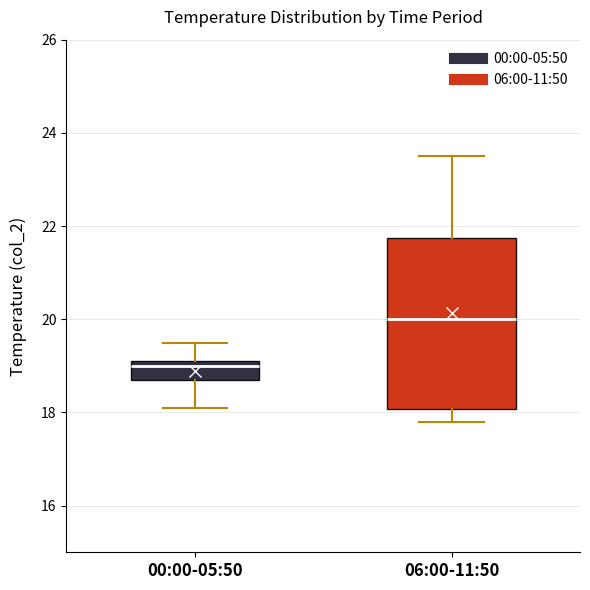

Where is the upper edge of the box for 00:00-05:50 on the y-axis? The values are not printed on the chart, so give them approximately, as read against the axis.

19.2